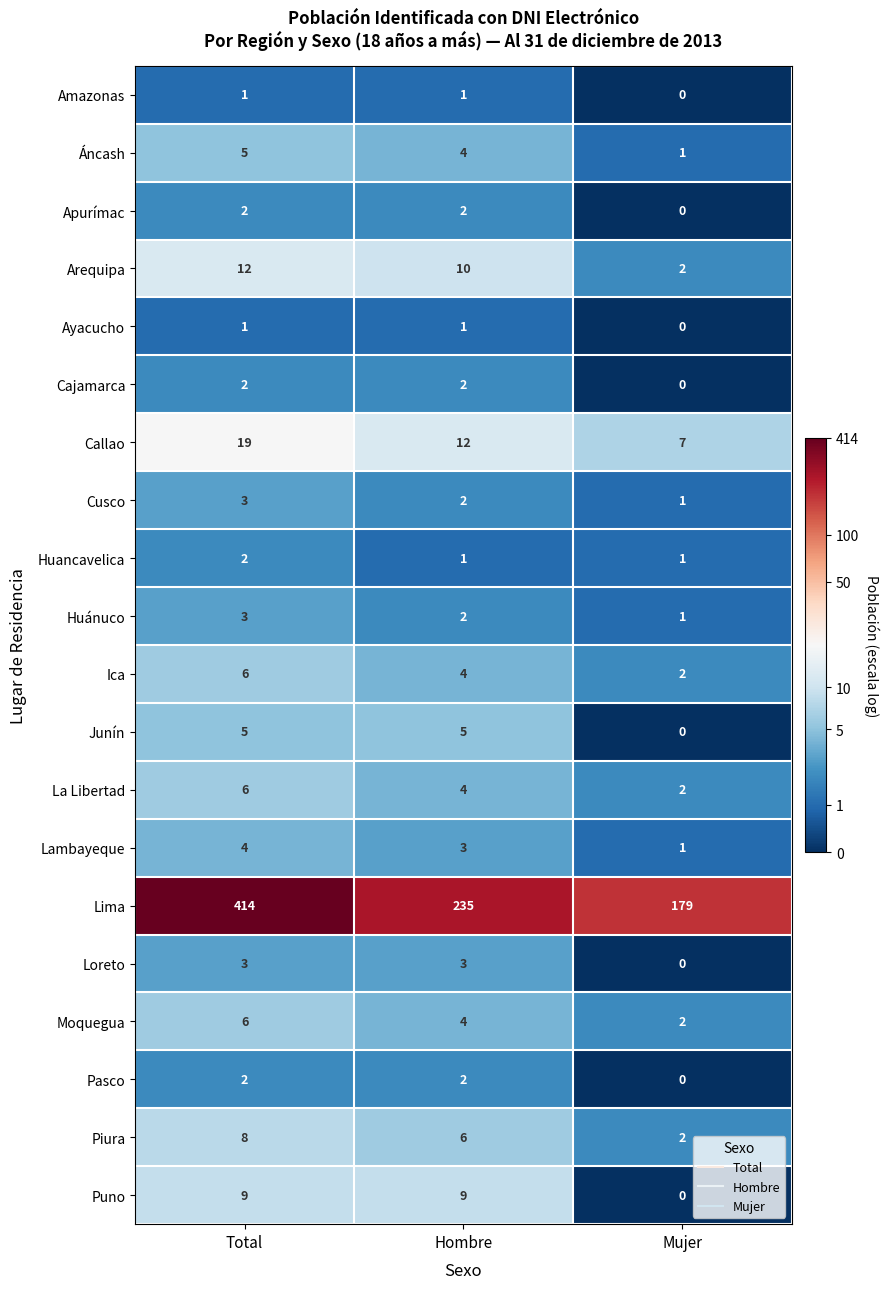

Is it true that Loreto equals 5 at Hombre?

False